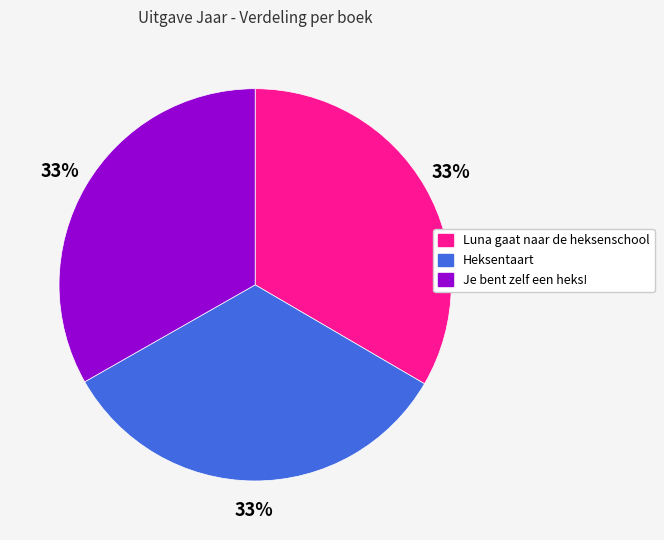

Count the number of slices in the pie.

3